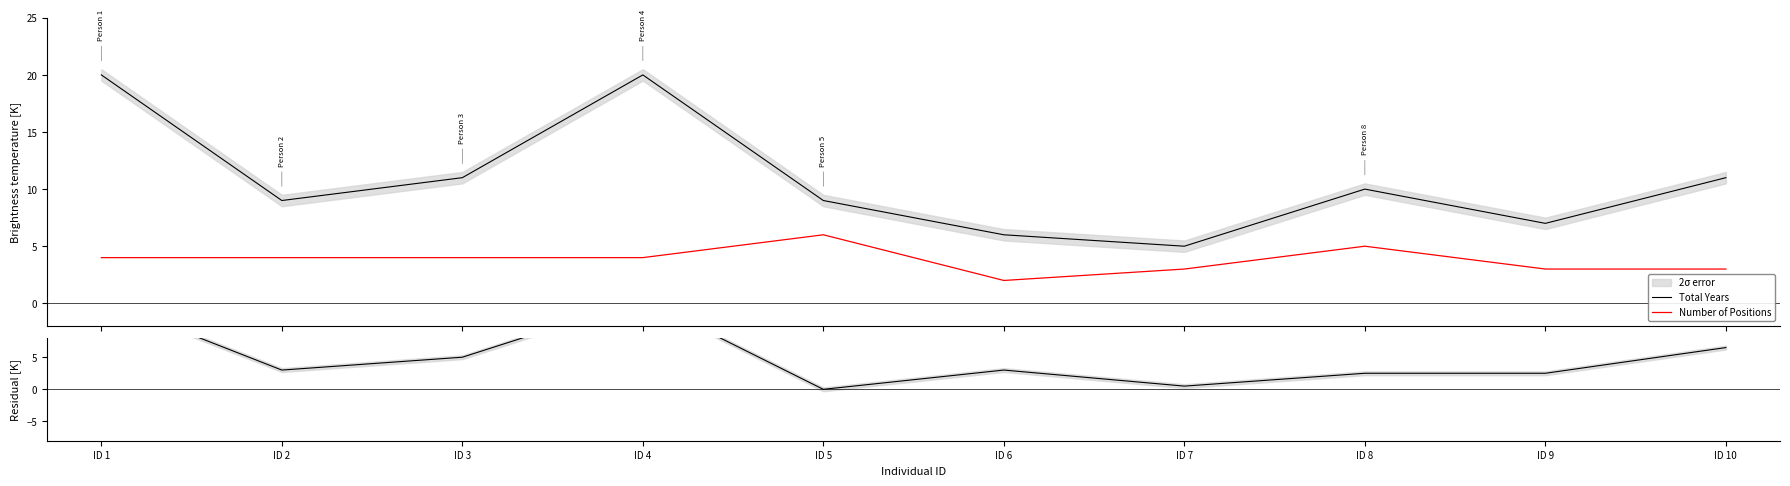

True or false: Total Years and Residual intersect in this chart.

False